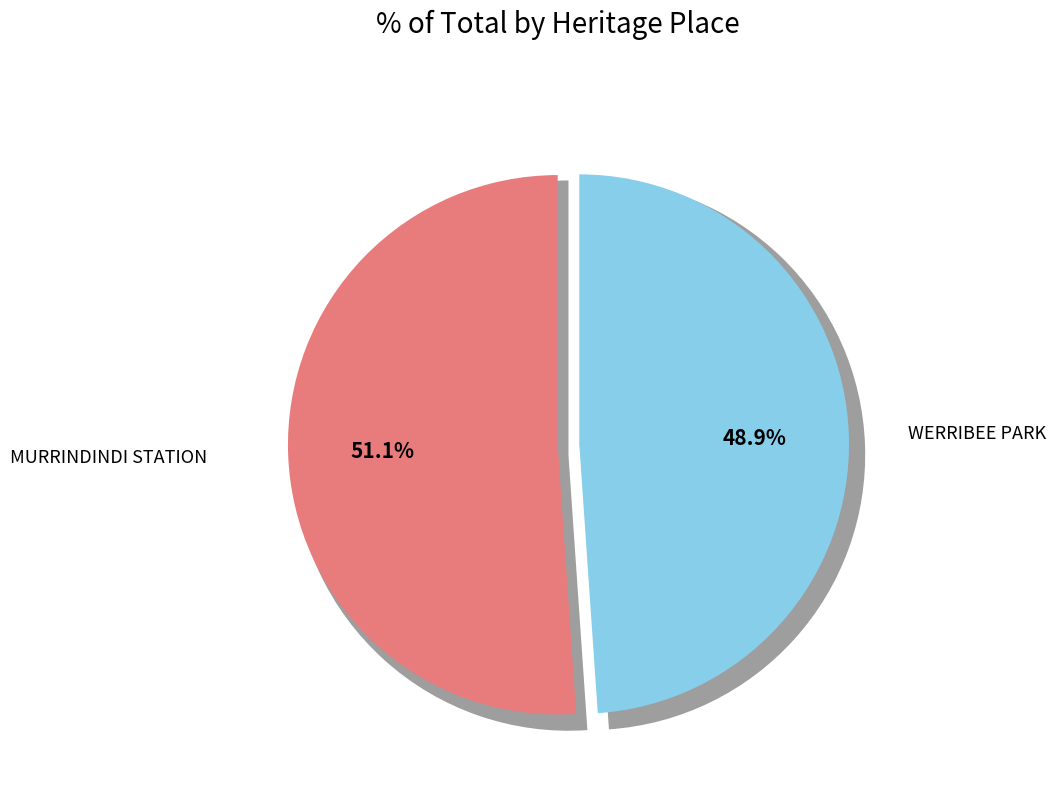

What is the ratio of the value at MURRINDINDI STATION to the value at WERRIBEE PARK?

1.0